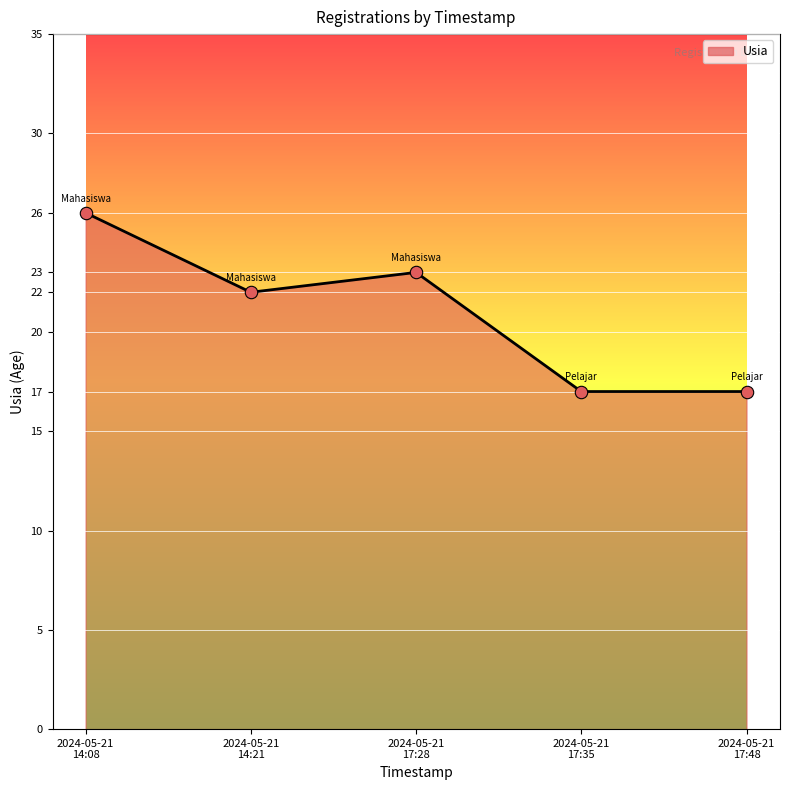

Approximately how many times larger is the value at 2024-05-21
17:28 compared to 2024-05-21
14:21?

1.0